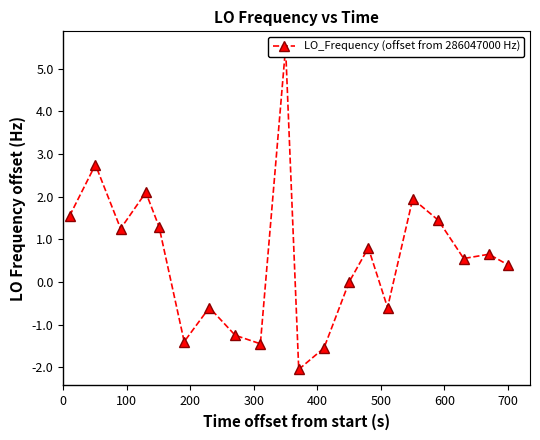

How many lines are shown in the chart?

1